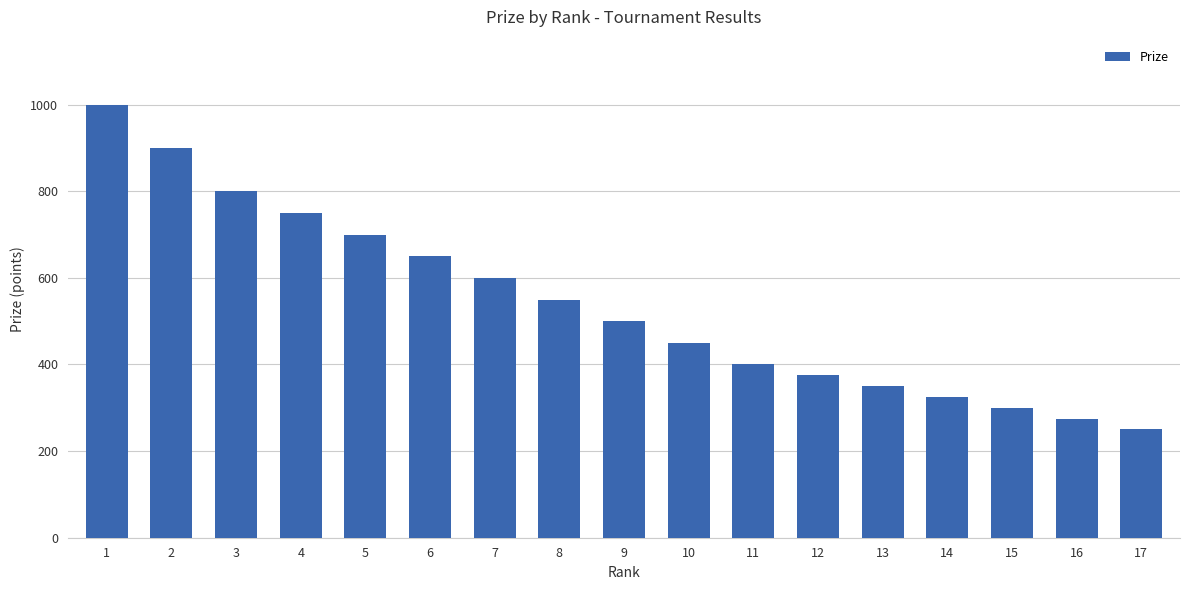

Rank the categories by value from lowest to highest.

17, 16, 15, 14, 13, 12, 11, 10, 9, 8, 7, 6, 5, 4, 3, 2, 1